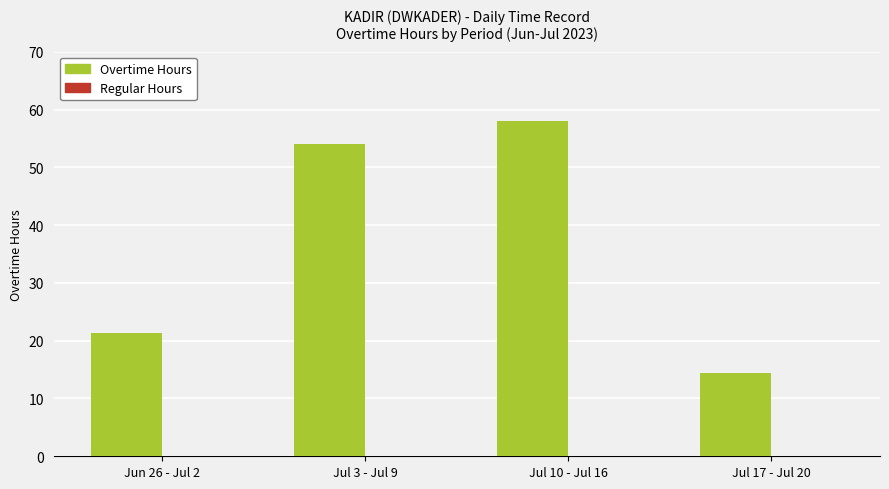

List the labels in order of value, smallest first.

Jul 17 - Jul 20, Jun 26 - Jul 2, Jul 3 - Jul 9, Jul 10 - Jul 16